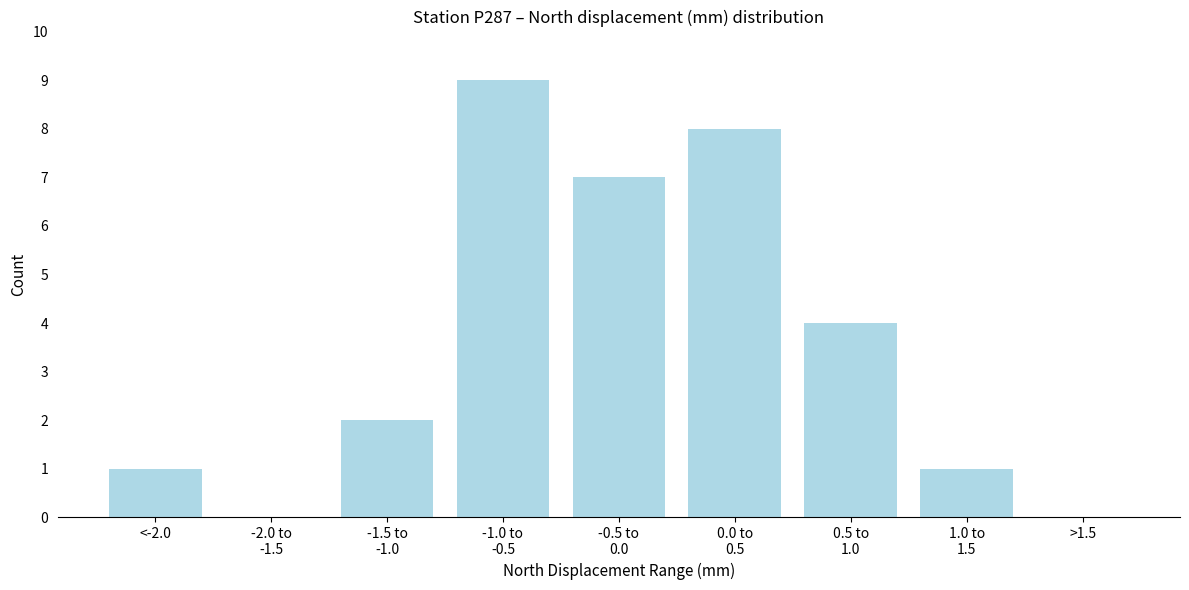

True or false: the data shows 0 at >1.5.

True